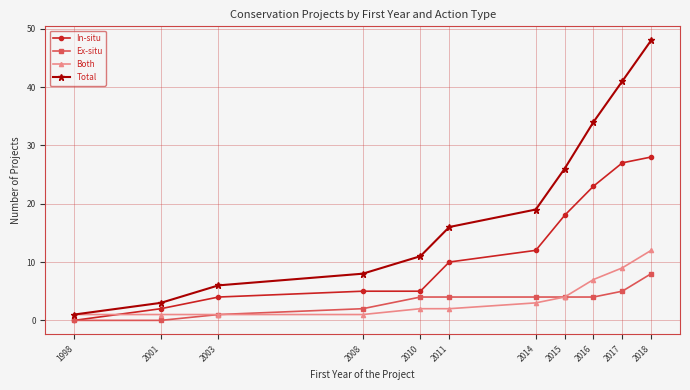

True or false: Total has a value of 33 at 2018.

False